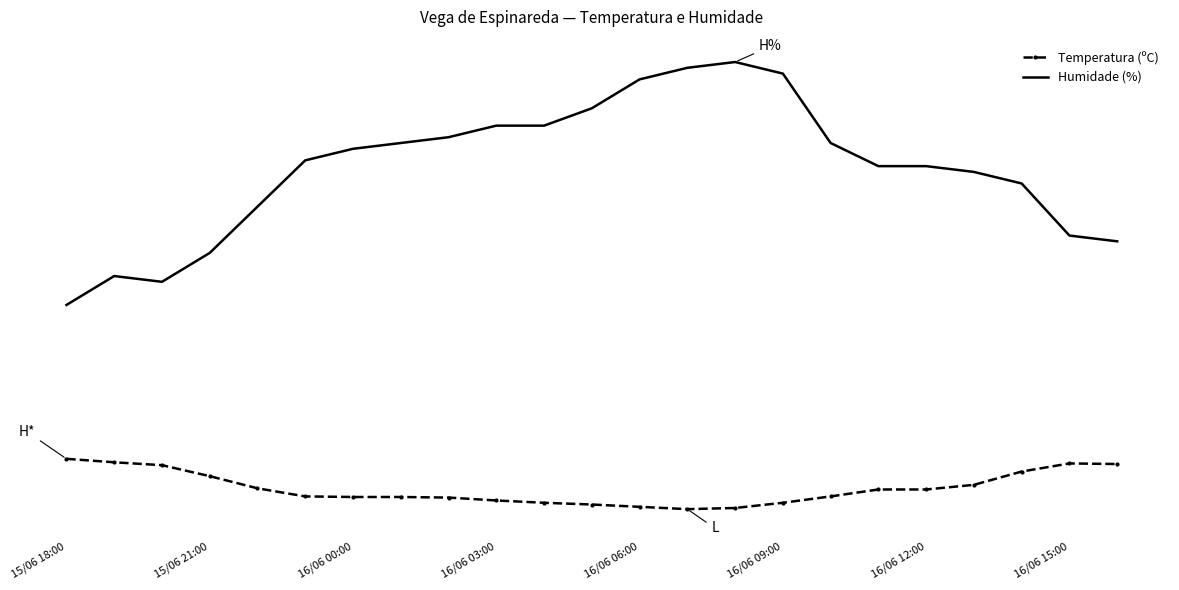

Reading left to right, list all the values displayed in this chart.

Temperatura (ºC): 20.4	19.8	19.3	17.4	15.3	13.9	13.8	13.8	13.7	13.2	12.8	12.5	12.1	11.7	11.9	12.8	13.9	15.1	15.1	15.9	18.2	19.6	19.5
Humidade (%): 47.0	52.0	51.0	56.0	64.0	72.0	74.0	75.0	76.0	78.0	78.0	81.0	86.0	88.0	89.0	87.0	75.0	71.0	71.0	70.0	68.0	59.0	58.0